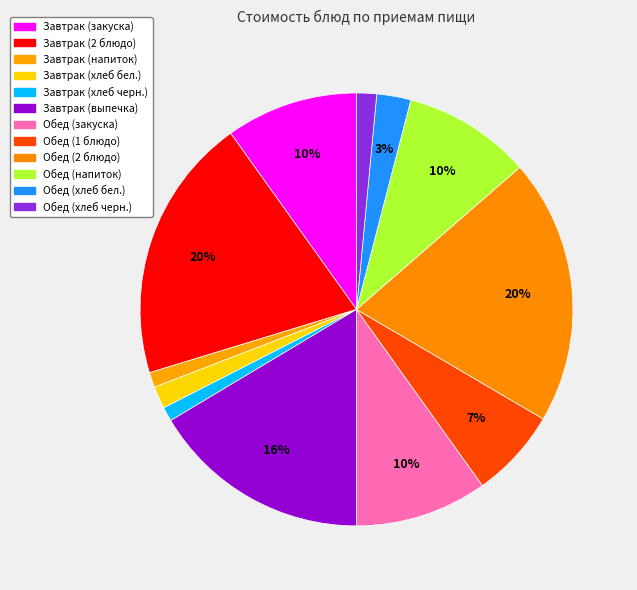

What percentage is NOT represented by Завтрак (выпечка)?

83.6%